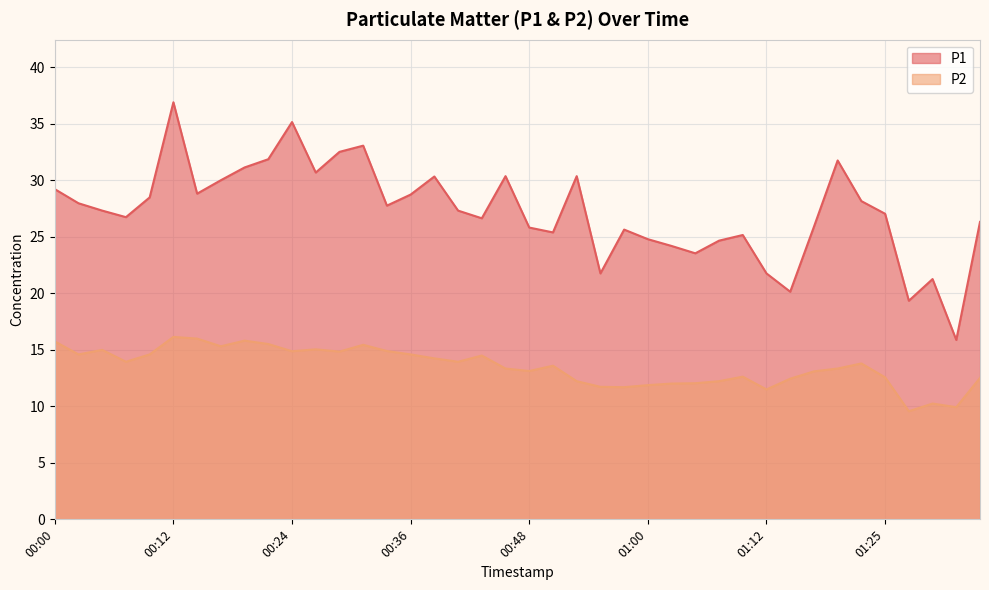

What is the value of the P1 point at the 22nd from the left?

25.4